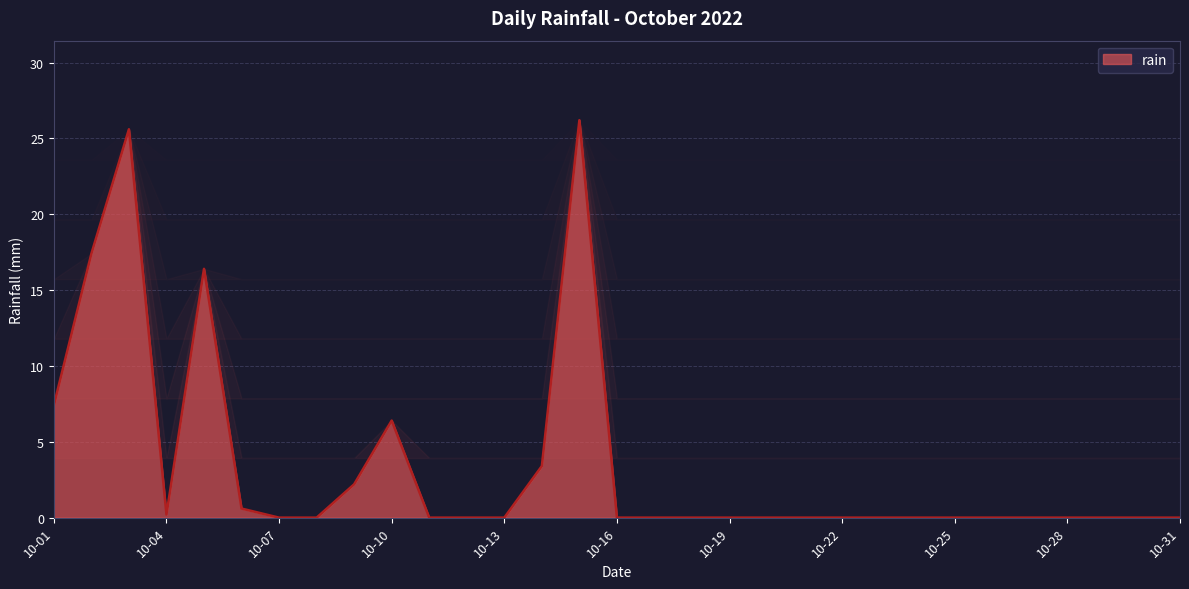

Which has a higher value, 10-16 or 10-31?

10-16